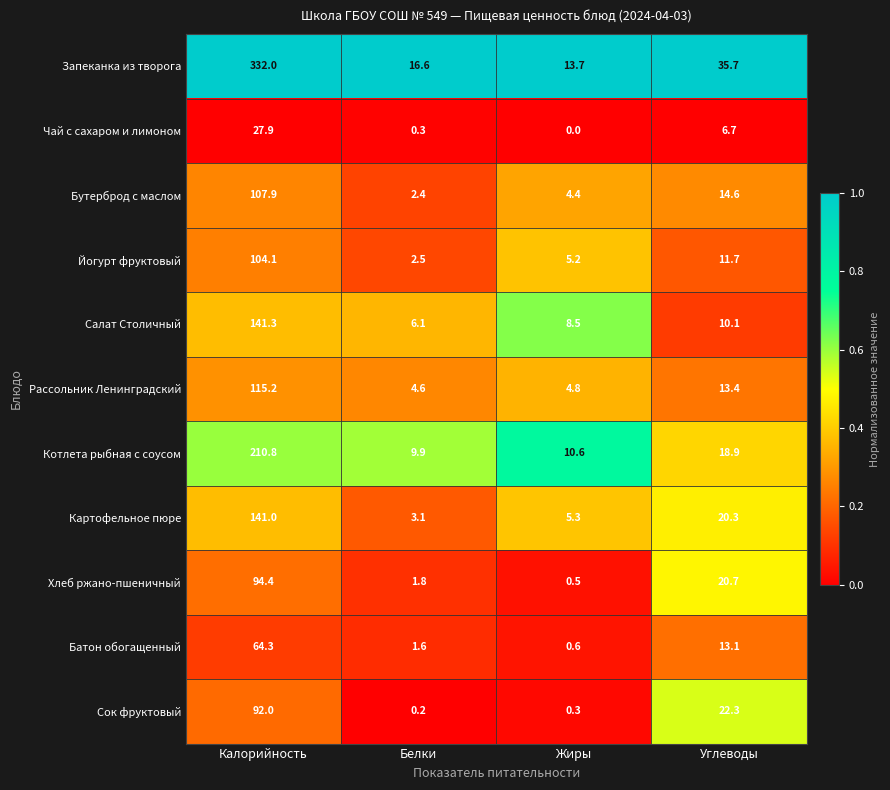

What is the difference between the highest and lowest values at Белки?

16.4